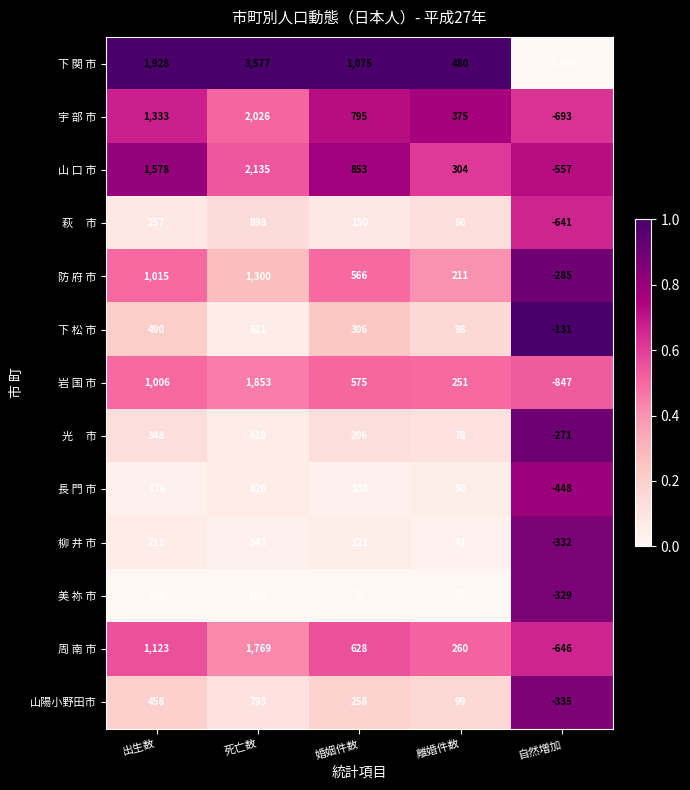

What is the total value across all series at 自然増加?

-7164